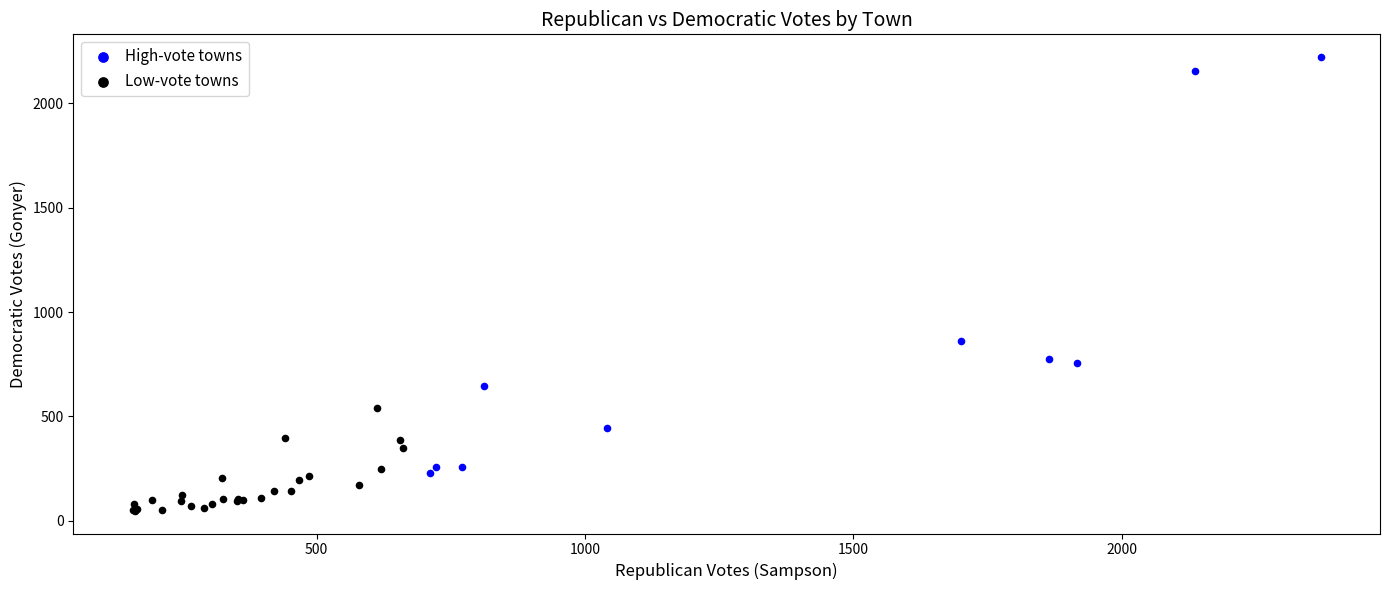

Which series contains the highest Y value?

High-vote towns